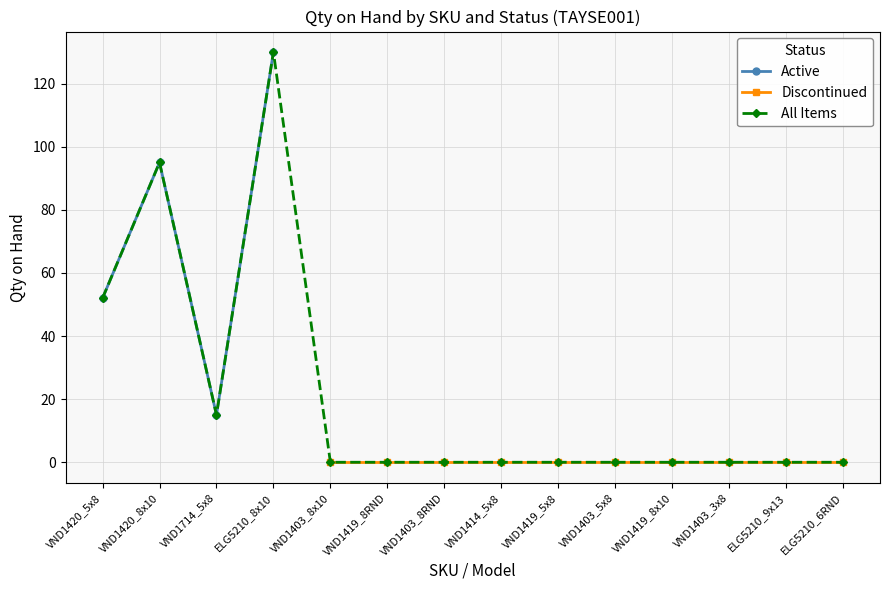

What is the average value of the Total series?

22